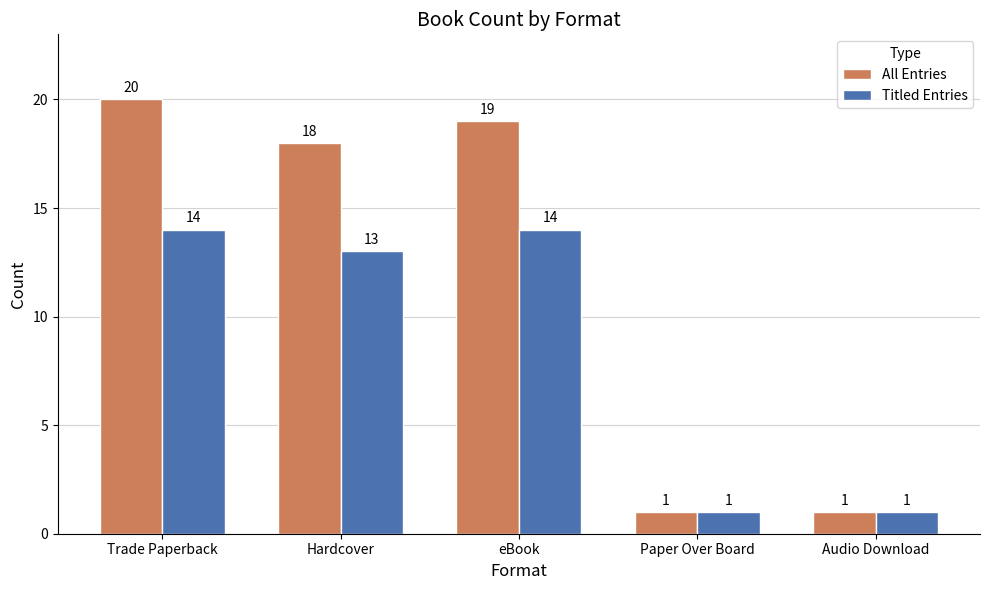

What is the smallest value displayed?

1